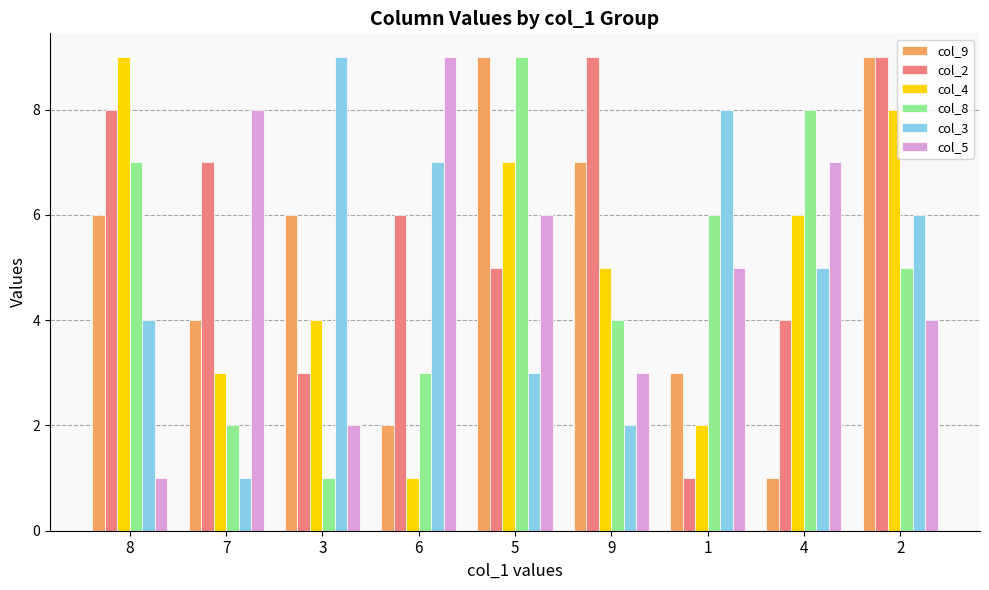

What position from the left is 8?

1